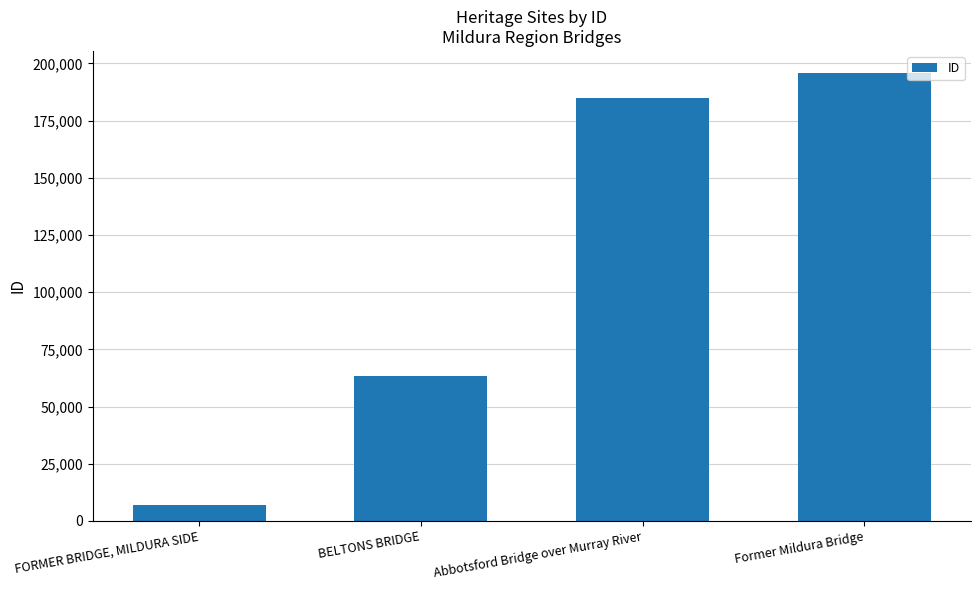

Where is the data nearest to the value 101233?

BELTONS BRIDGE